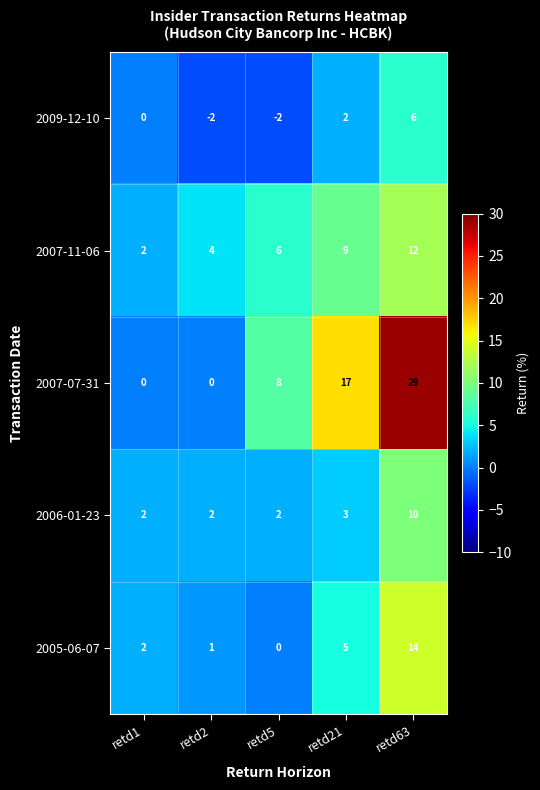

True or false: 2007-07-31 has a value of 0 at retd1.

True